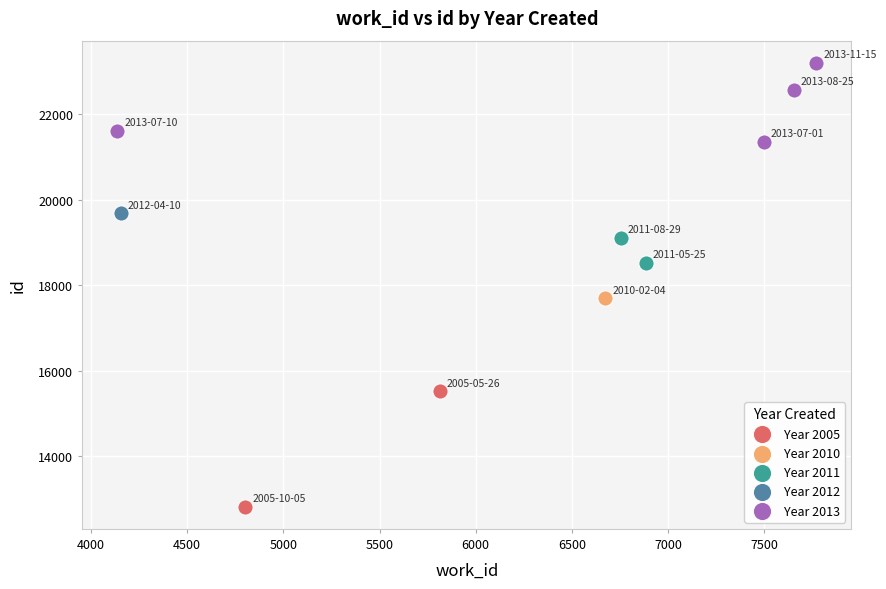

Which series contains the lowest Y value?

Year 2005